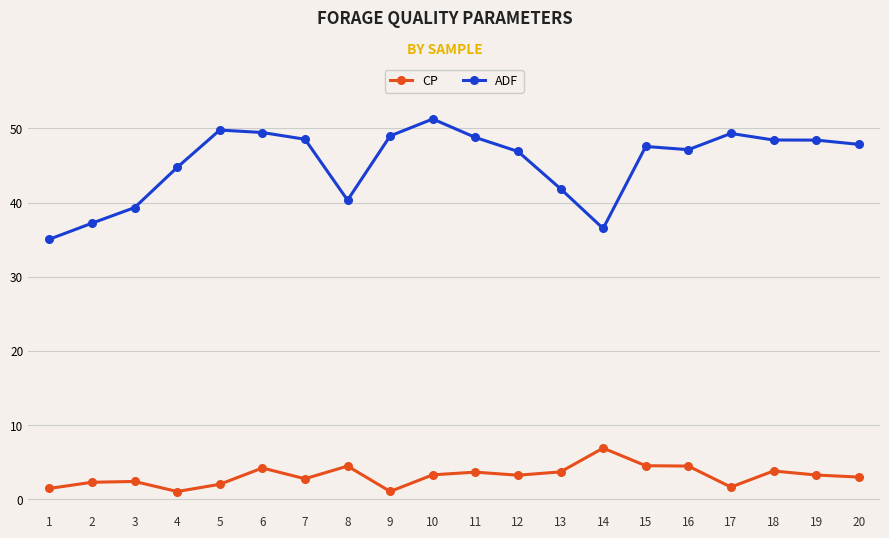

At how many categories does at least one series exceed 39?

17